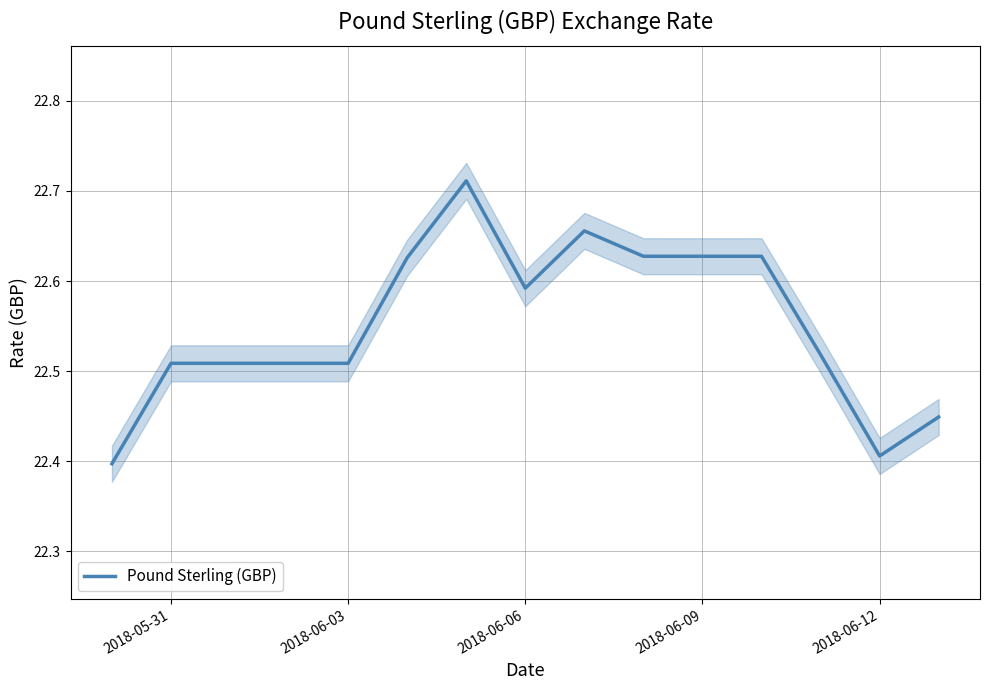

Is it true that Pound Sterling (GBP) equals 36.3 at 2018-06-12?

False